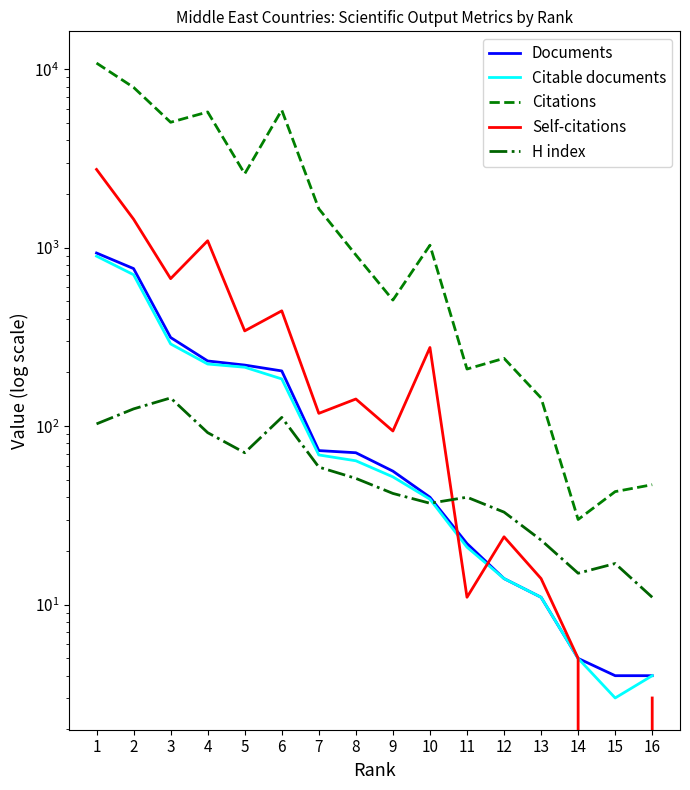

What is the difference between the second highest and second lowest values in the Citable documents series?

702